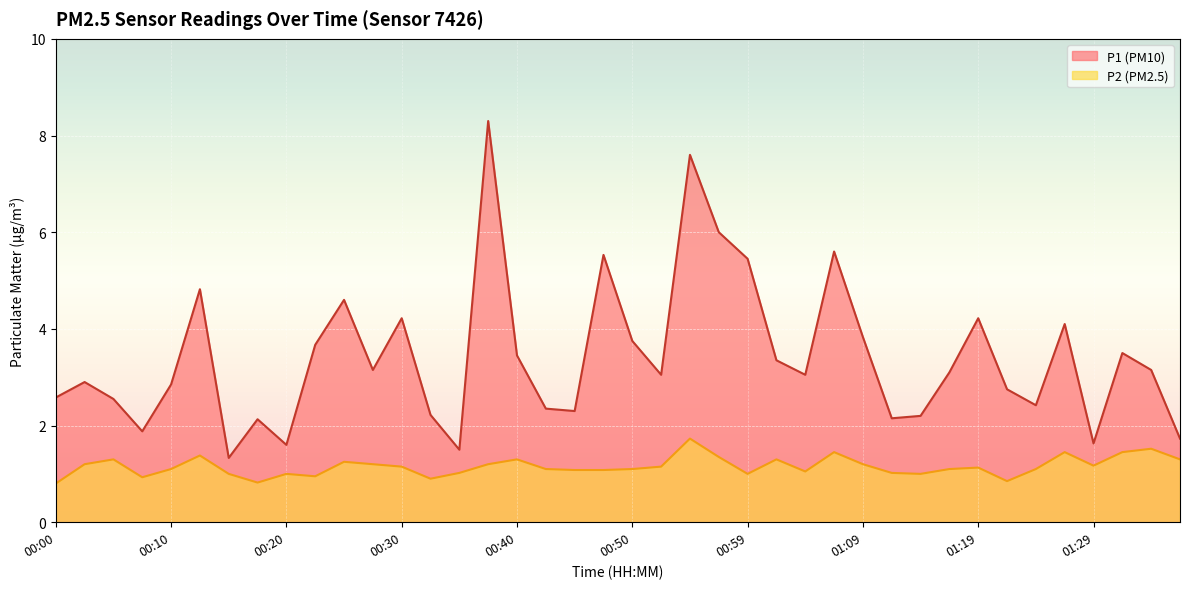

What is the average value of the P2 series?

1.2